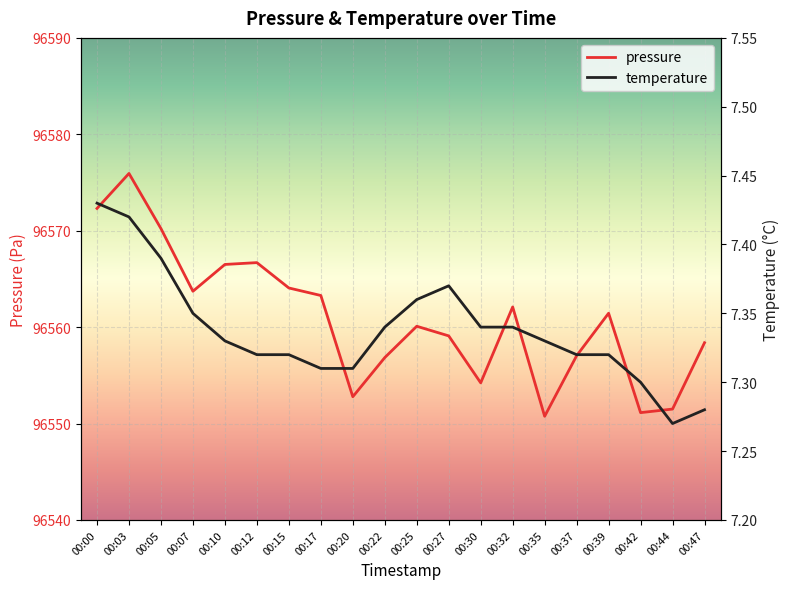

In temperature, how many points are higher than both neighbors (excluding endpoints)?

1